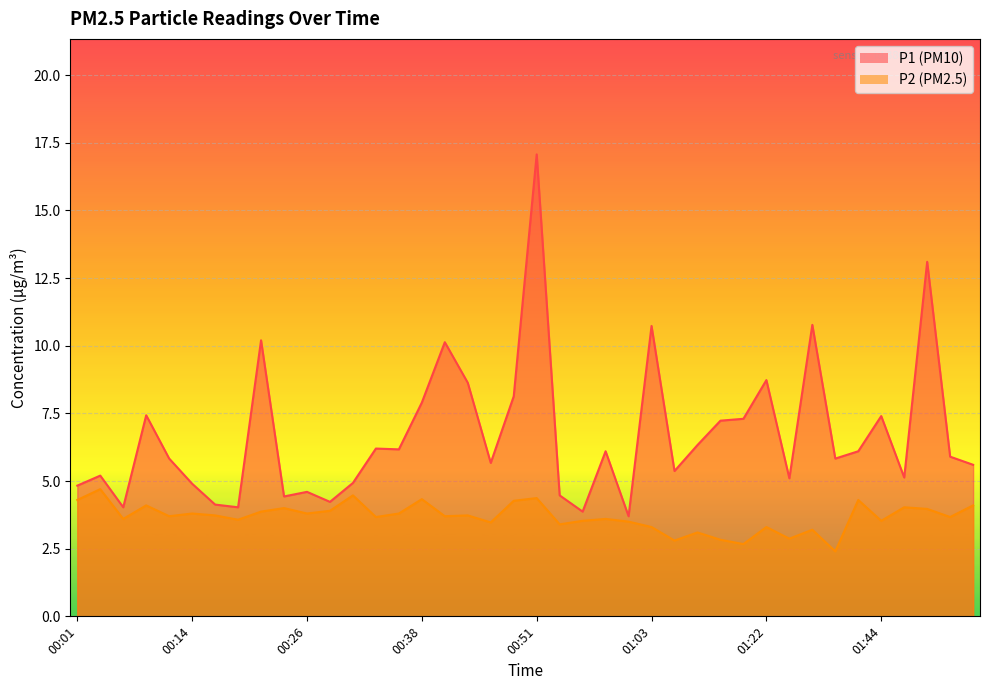

At 00:53, list the series in order from largest to smallest.

P1, P2